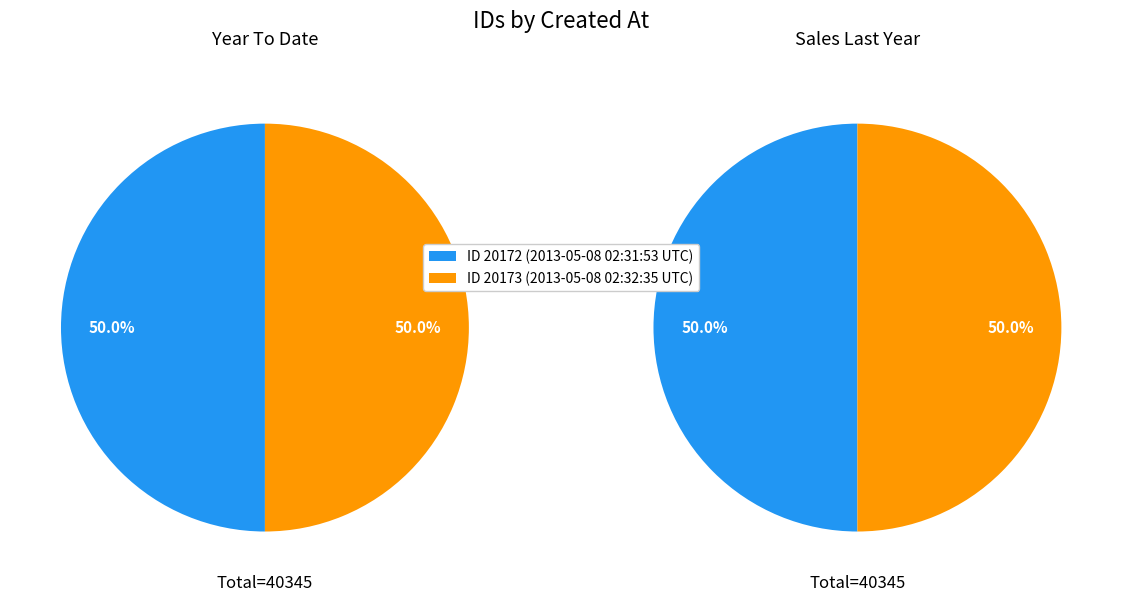

What is the largest slice in the pie chart?

2013-05-08 02:32:35 UTC